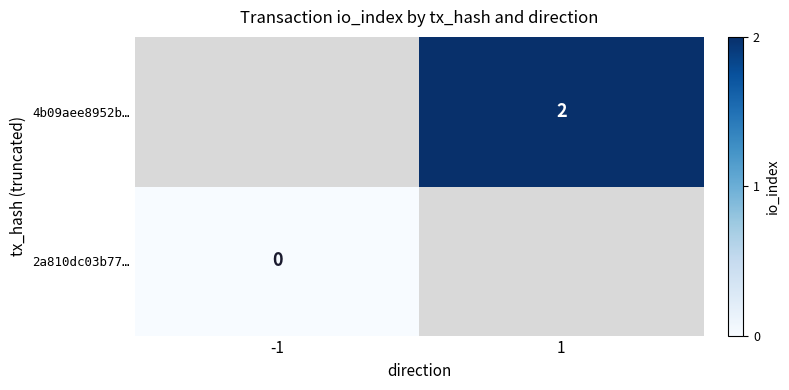

Is it true that 4b09aee8952b… equals 2 at 1?

True